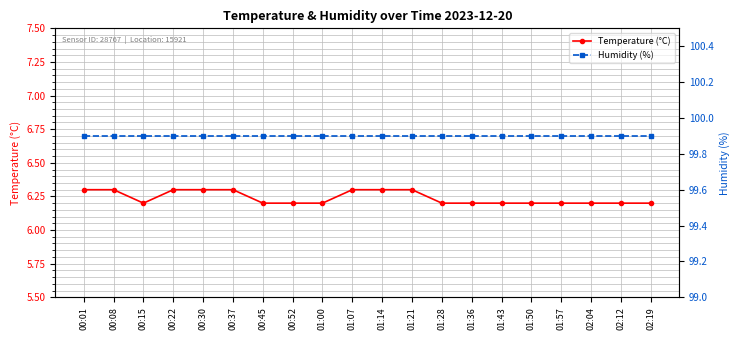

What is the average value of the Humidity (%) series?

99.9